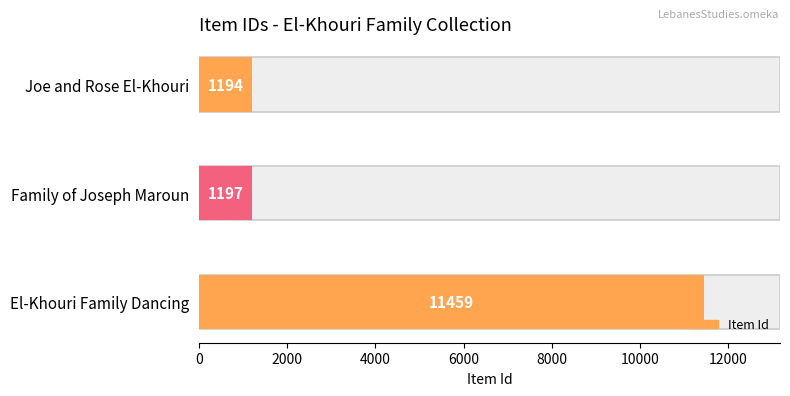

How many data points are above 1197?

1